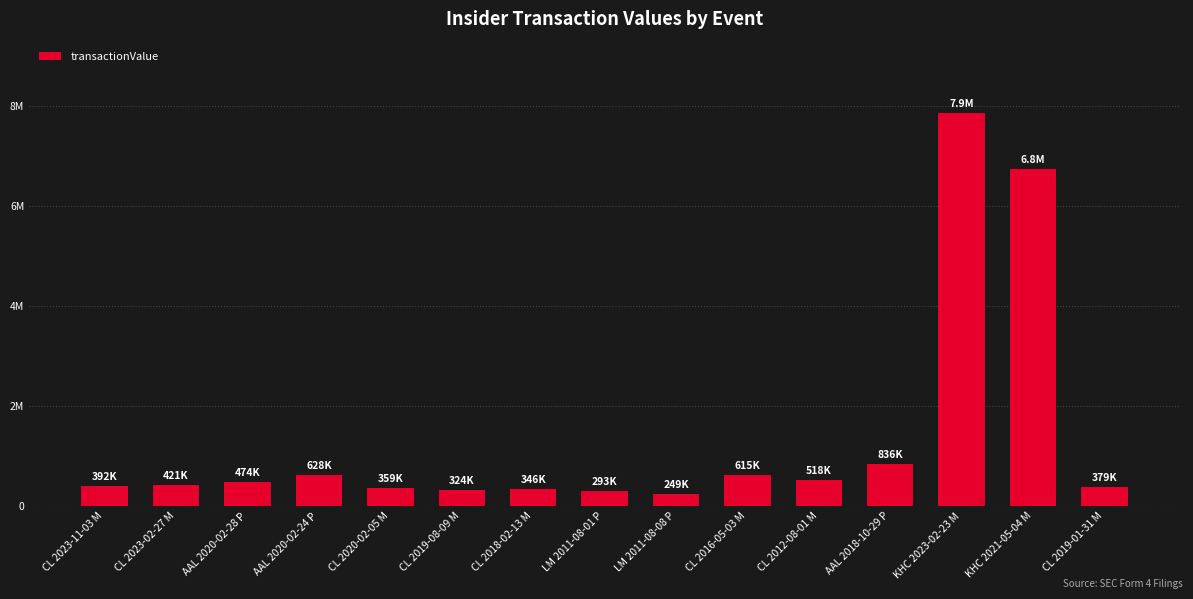

At which label does the data first exceed 421075?

AAL 2020-02-28 P